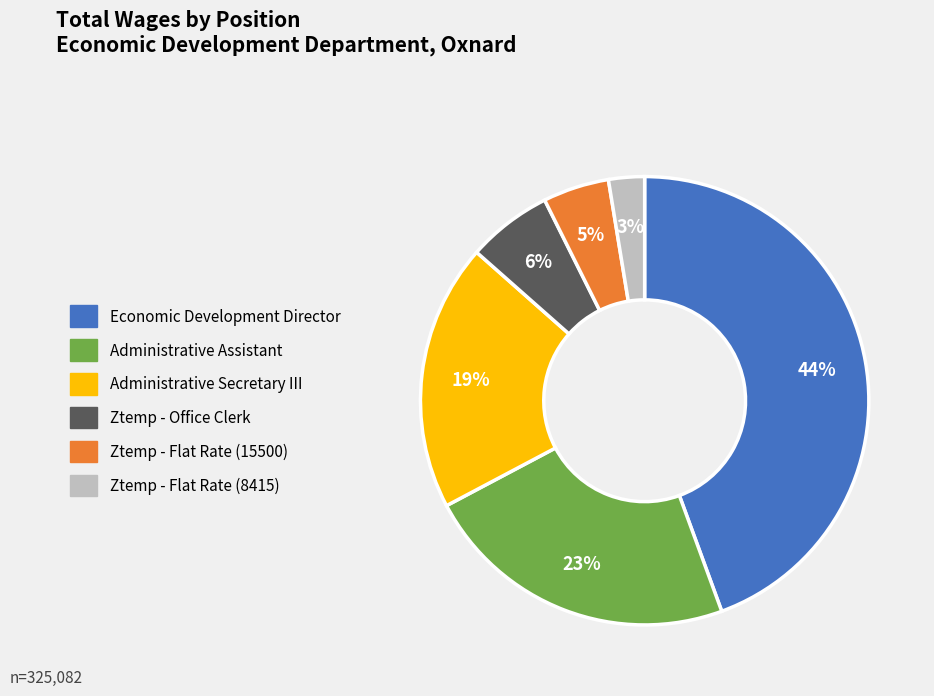

Does Economic Development Director account for over 50% of the chart?

No